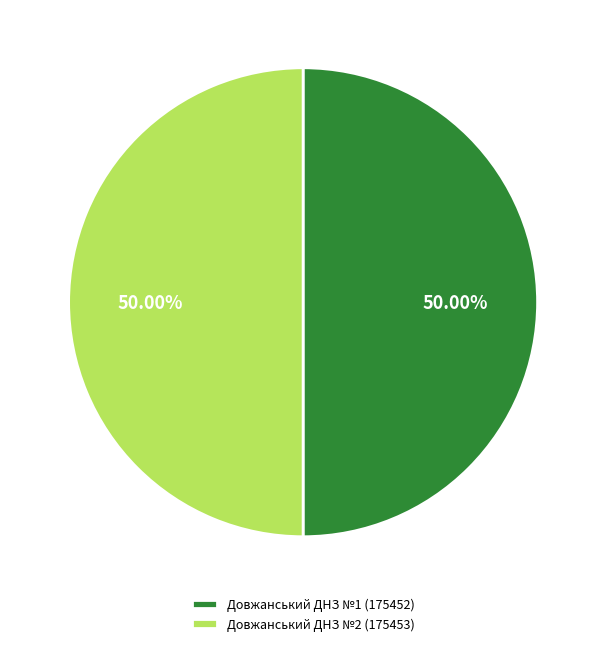

Approximately how many times larger is the value at Довжанський ДНЗ №1 compared to Довжанський ДНЗ №2?

1.0